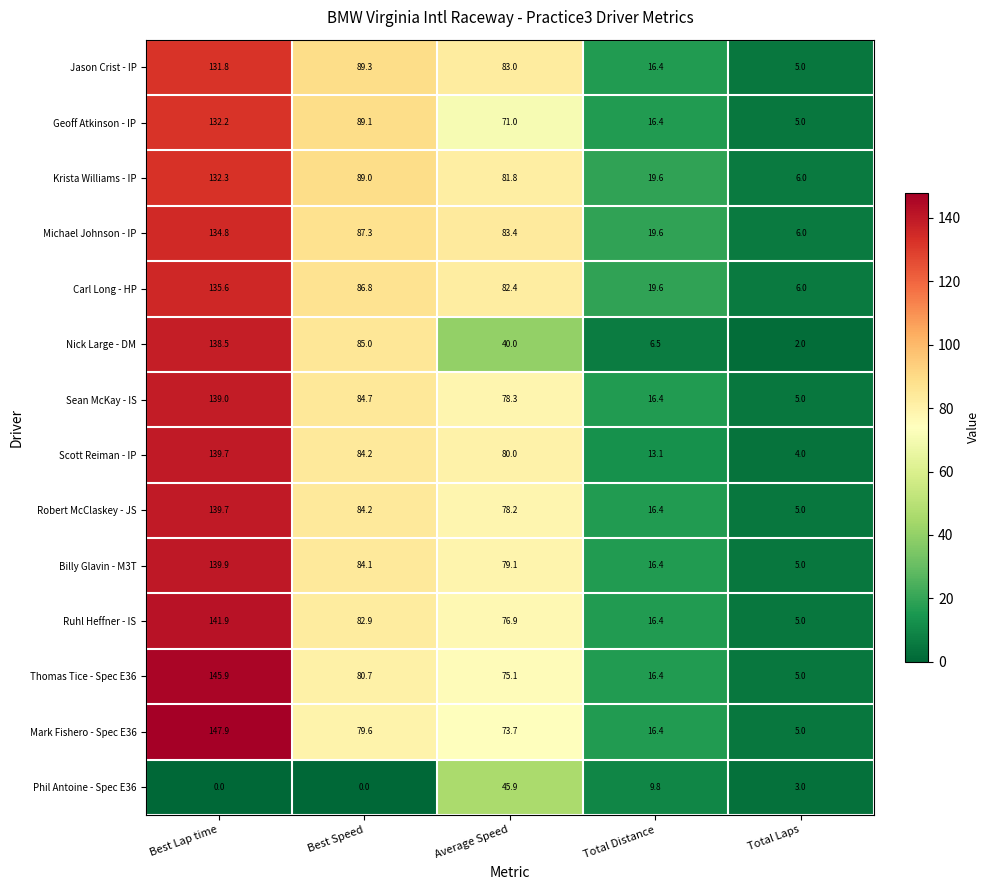

What value does the Geoff Atkinson - IP series have at Best Lap time?

132.2